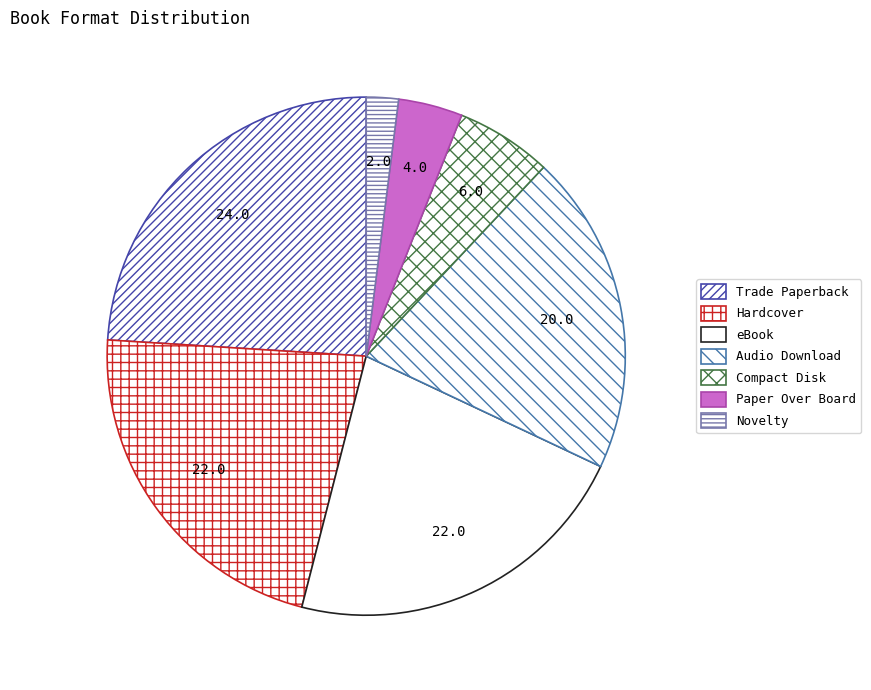

To the nearest percent, what is the combined percentage of Hardcover and eBook?

44%